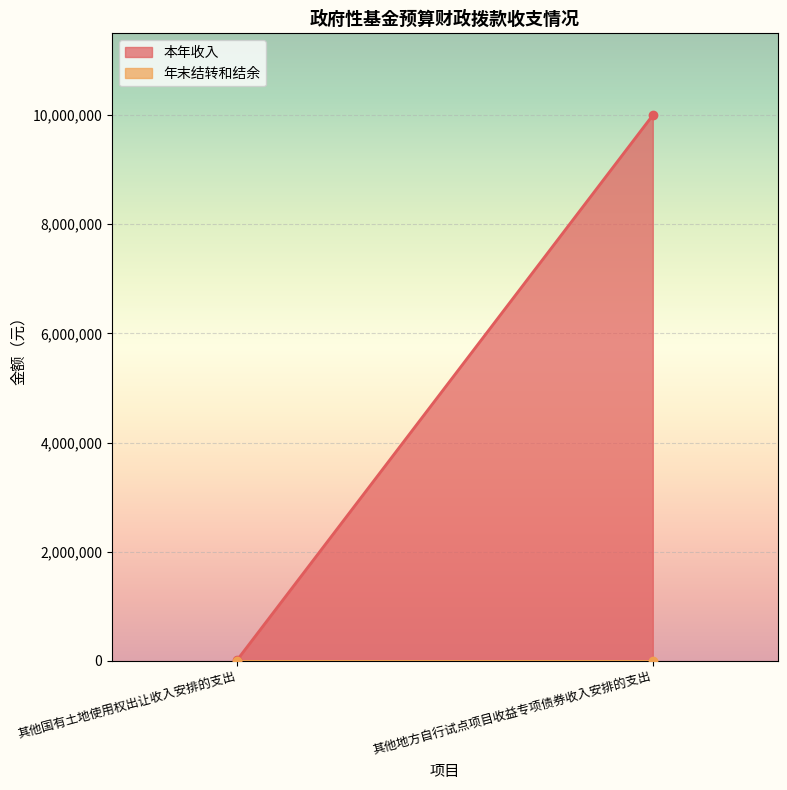

Reading left to right, extract all data points from this chart.

本年收入: 6000	10000000
年末结转和结余: 0	0